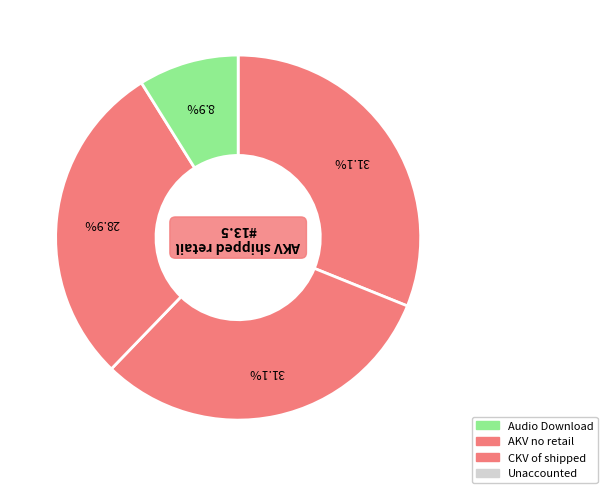

Does any single category account for the majority?

No